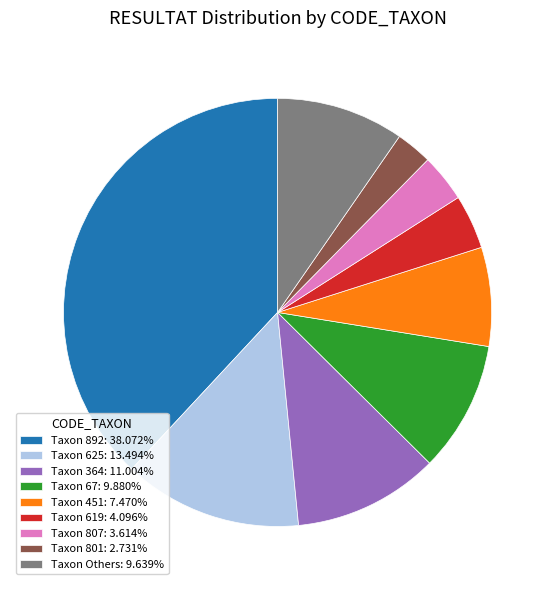

What is the ratio of the value at Taxon 451: 7.470% to the value at Taxon 801: 2.731%?

2.7